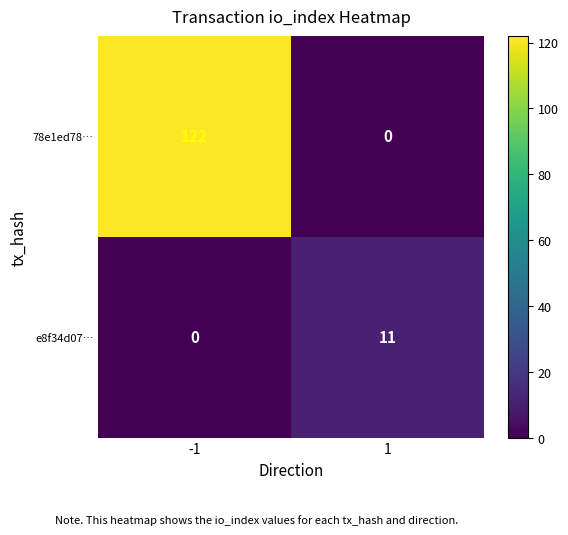

Rank the series at 1 from highest to lowest value.

e8f34d07…, 78e1ed78…